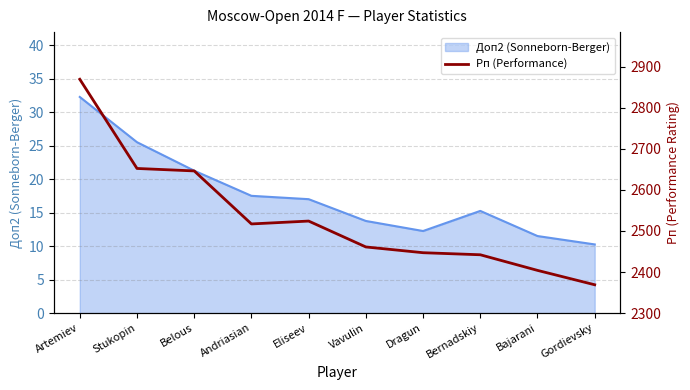

Does the chart display data point markers on the line(s)?

No